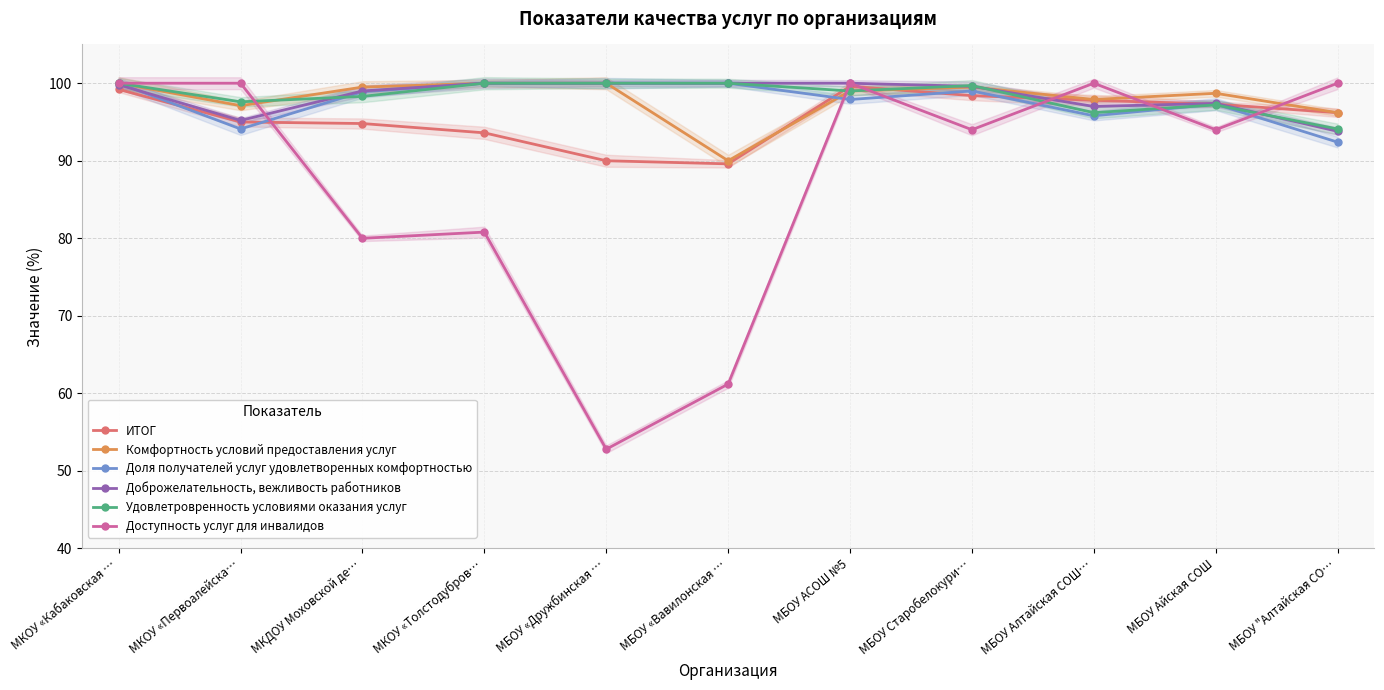

Is it true that Комфортность условий предоставления услуг equals 100.0 at МКОУ «Толстодубров…?

True